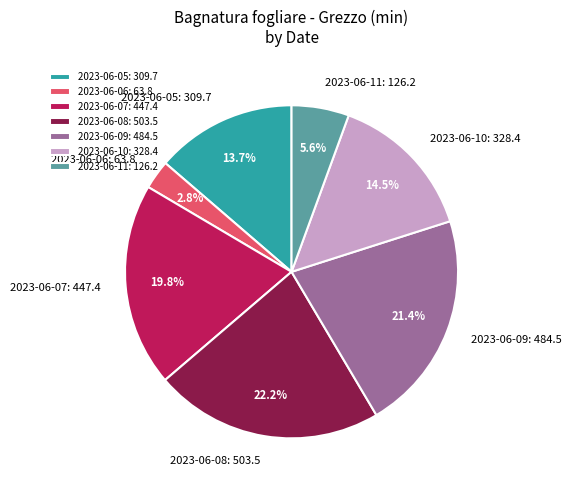

What is the smallest slice in the pie chart?

2023-06-06